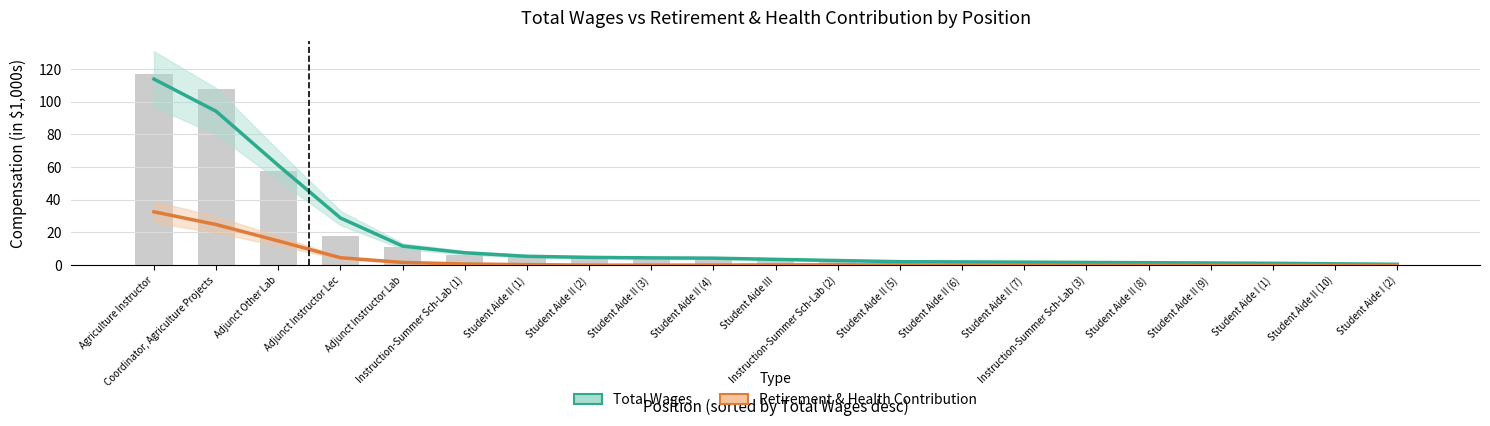

How many values in the Total Wages series exceed 3?

11